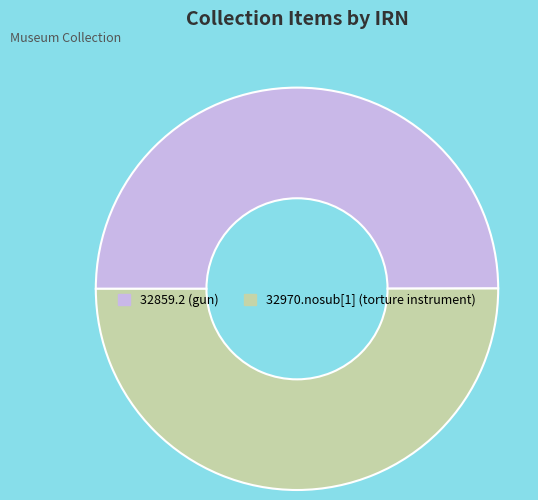

How many slices are in this pie chart?

2